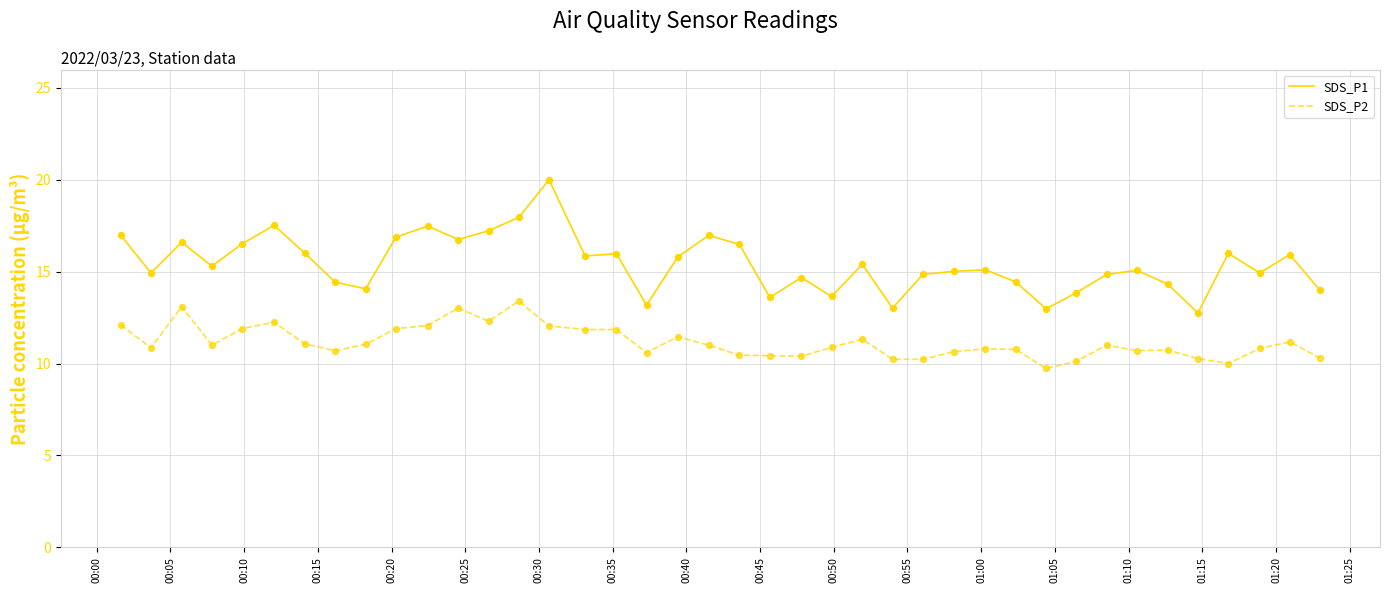

Which series has the largest total across all categories?

SDS_P1